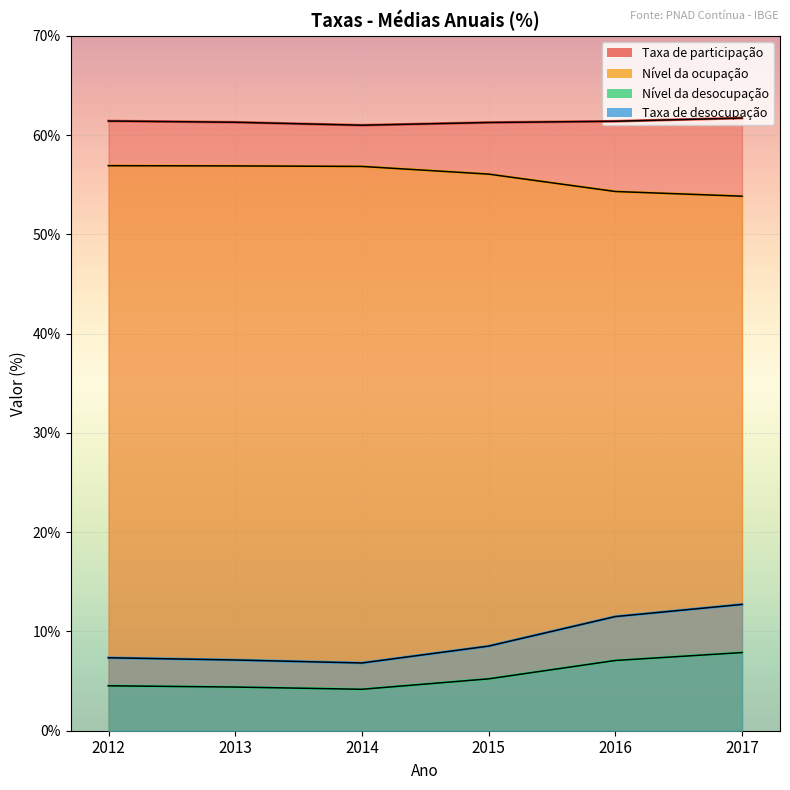

What is the greatest value displayed?

61.7